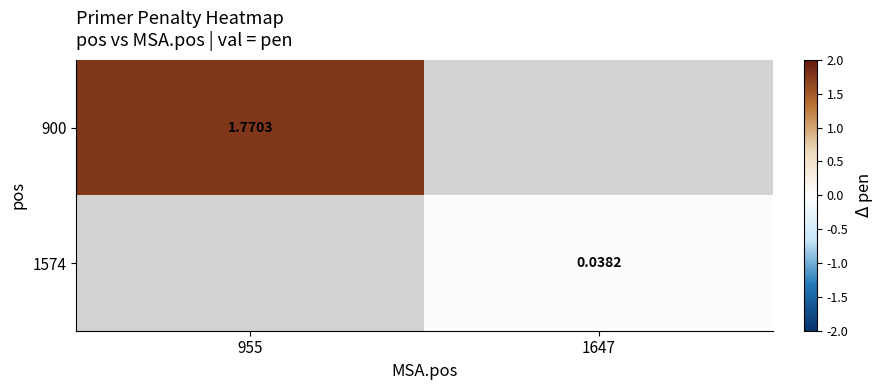

Which series has the largest range (max minus min)?

900